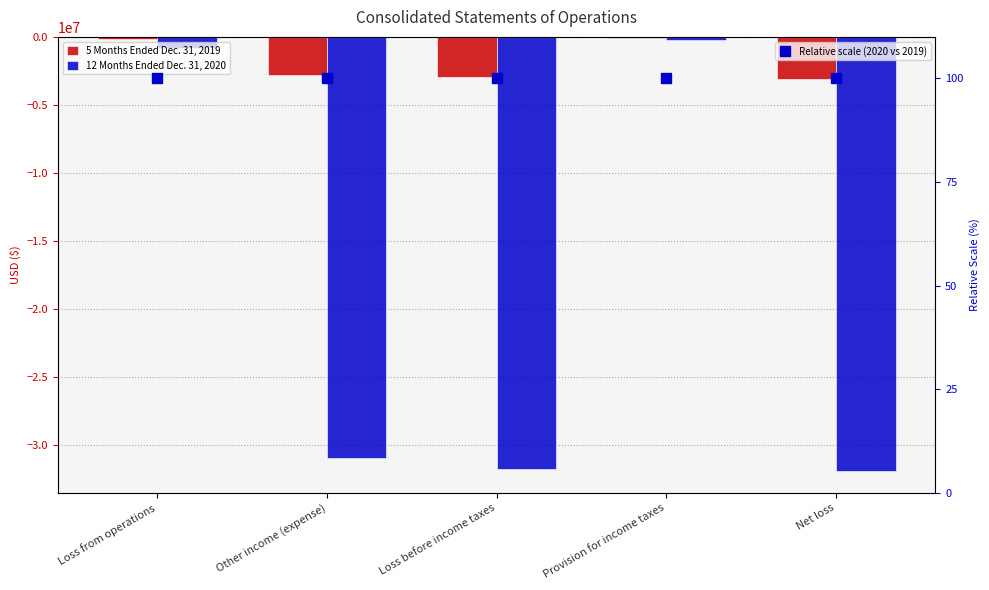

Rank the series by their maximum value, from lowest to highest.

12 Months Ended Dec. 31, 2020, 5 Months Ended Dec. 31, 2019, Relative scale (2020 vs 2019)